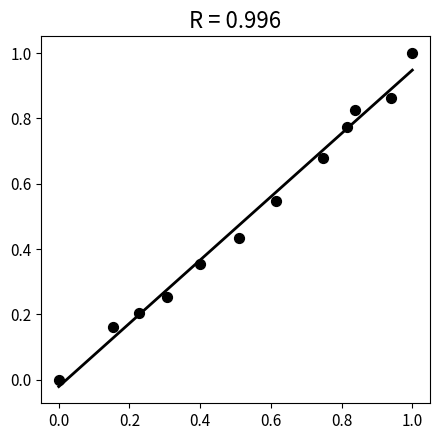

What is the range of X values (max minus min)?

1.0